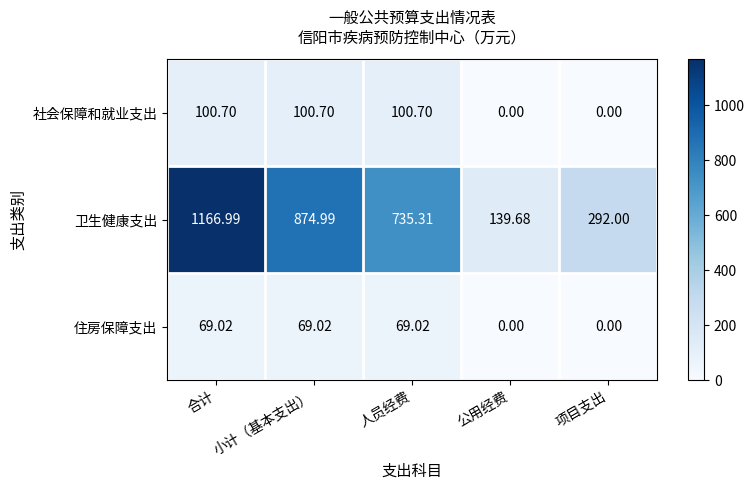

Is the value of 住房保障支出 at 合计 greater than the value of 社会保障和就业支出 at 人员经费?

No